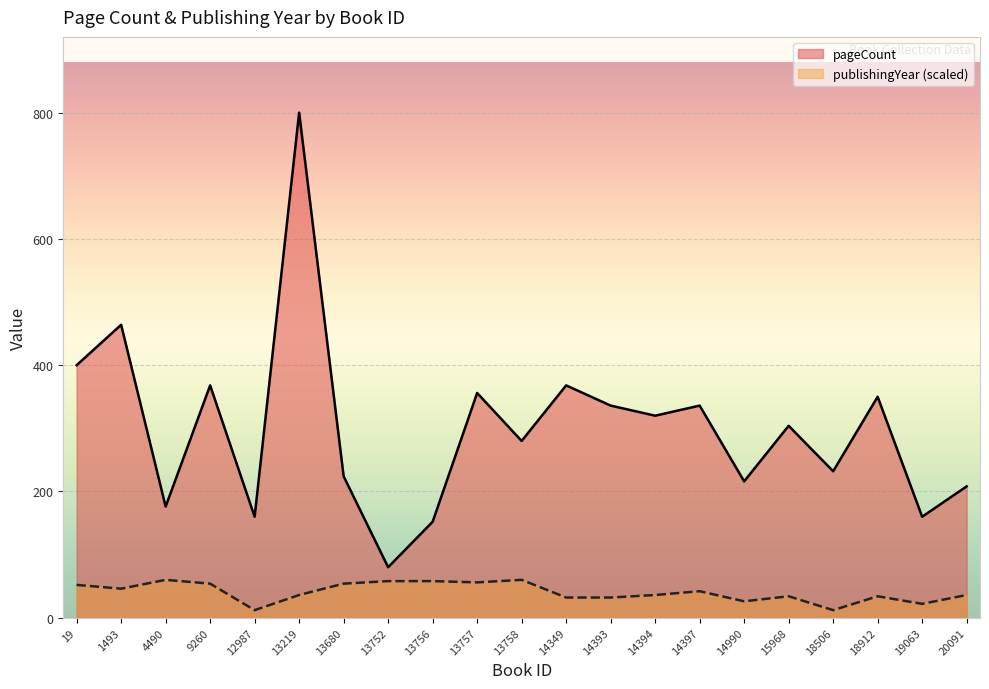

Which has a higher value, 12987 or 13757?

13757